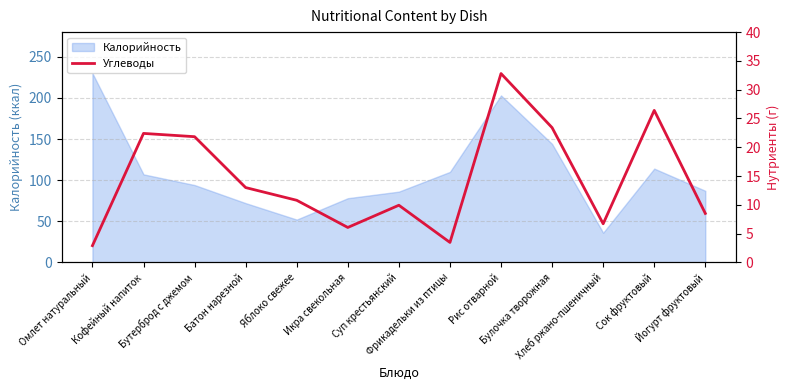

Reading left to right, extract all data points from this chart.

2.9	22.4	21.8	13.0	10.8	6.1	9.9	3.5	32.8	23.4	6.7	26.4	8.5